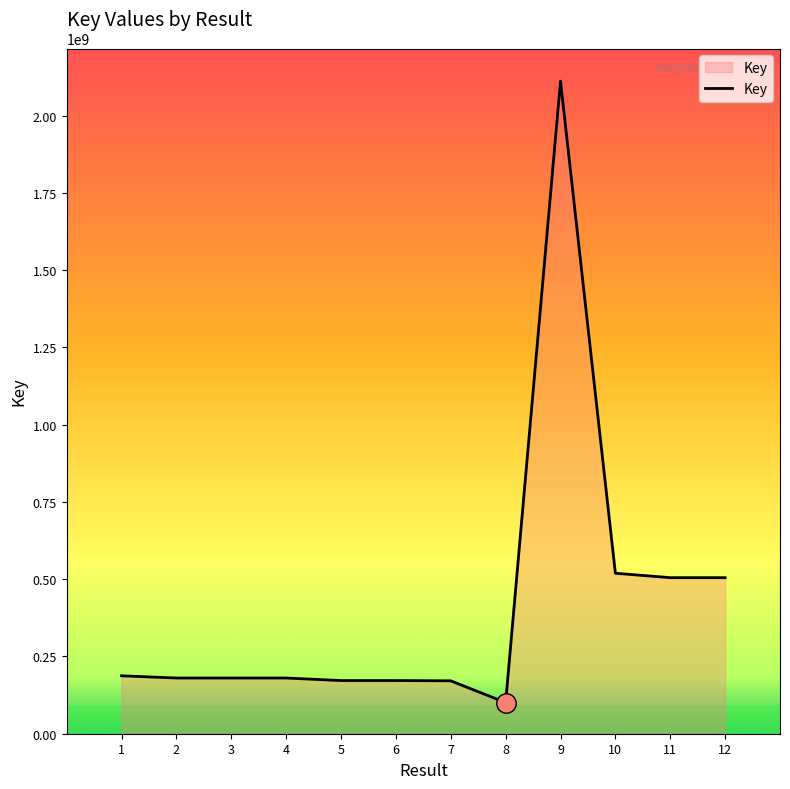

Approximately how many times larger is the value at 7 compared to 11?

0.3